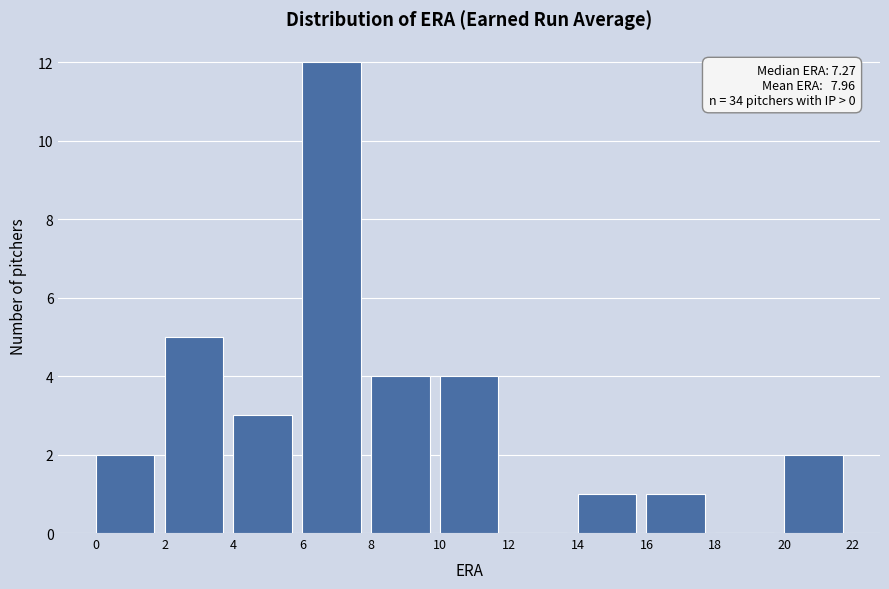

Over which range of the x-axis is the bar tallest?

6 to 8